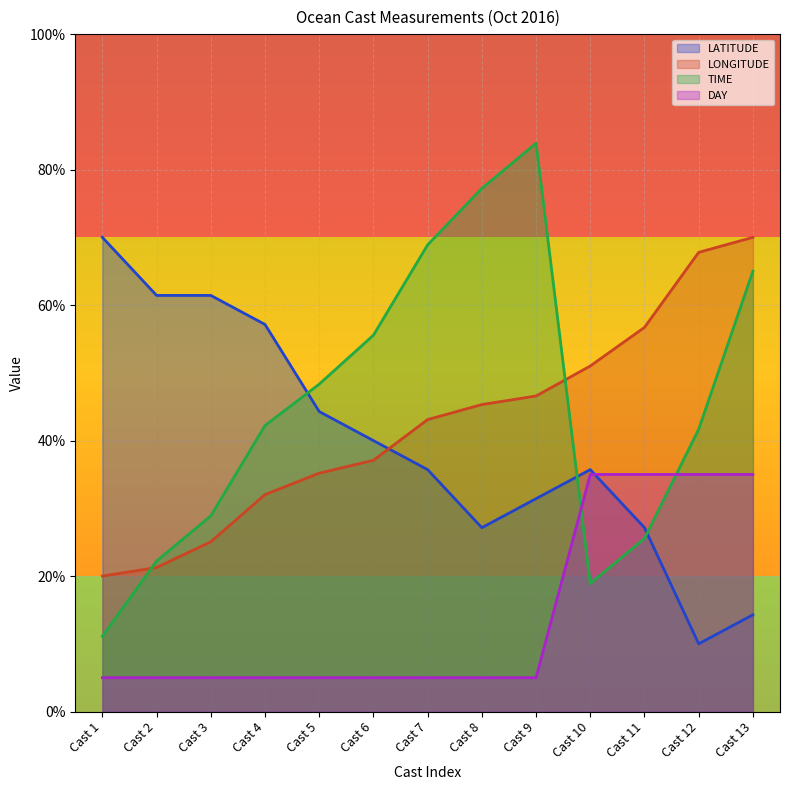

At Cast 7, list the series in order from smallest to largest.

DAY, LATITUDE, LONGITUDE, TIME